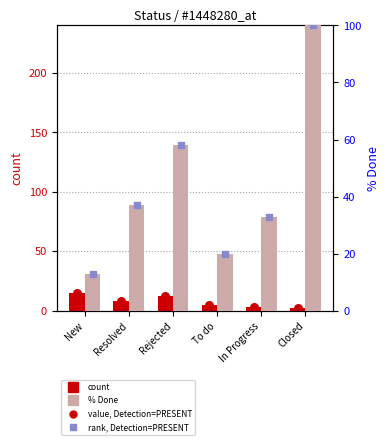

What is the total value across all series at Closed?

102